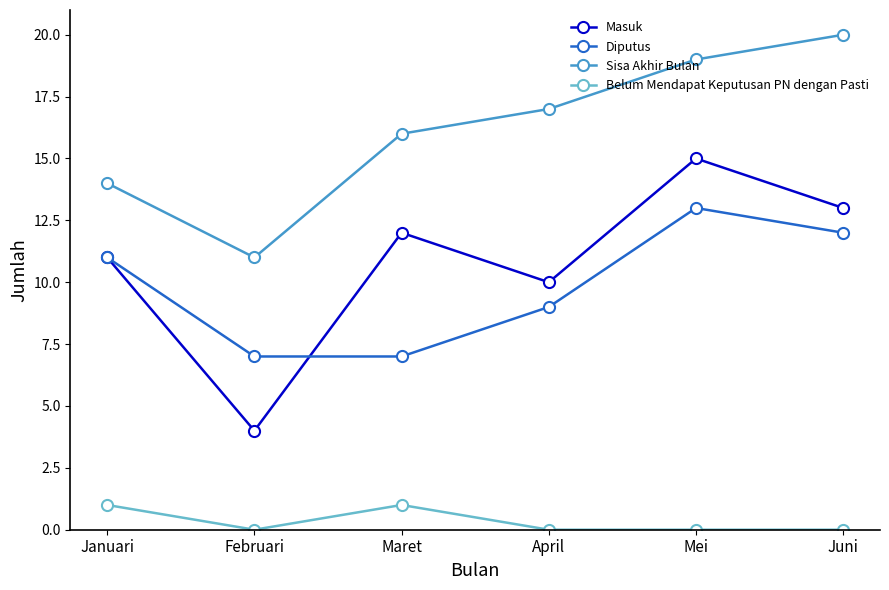

Between Mei and Juni, which series saw the biggest shift?

Masuk